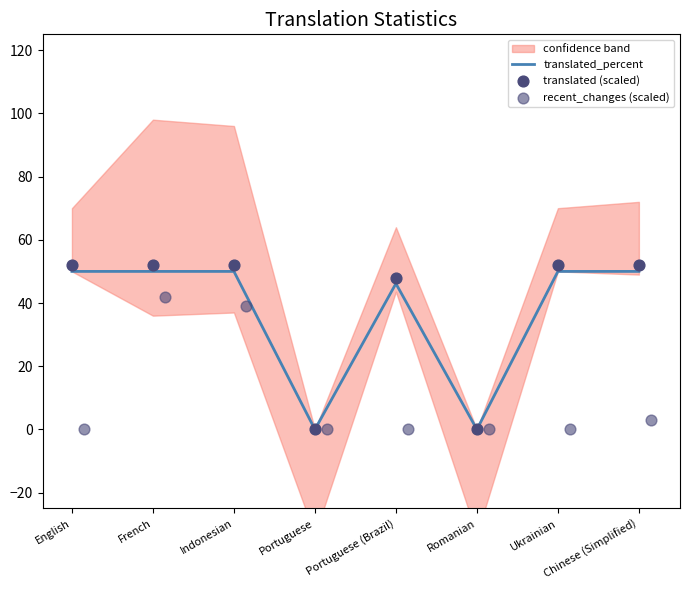

At how many categories does at least one series exceed 50?

5